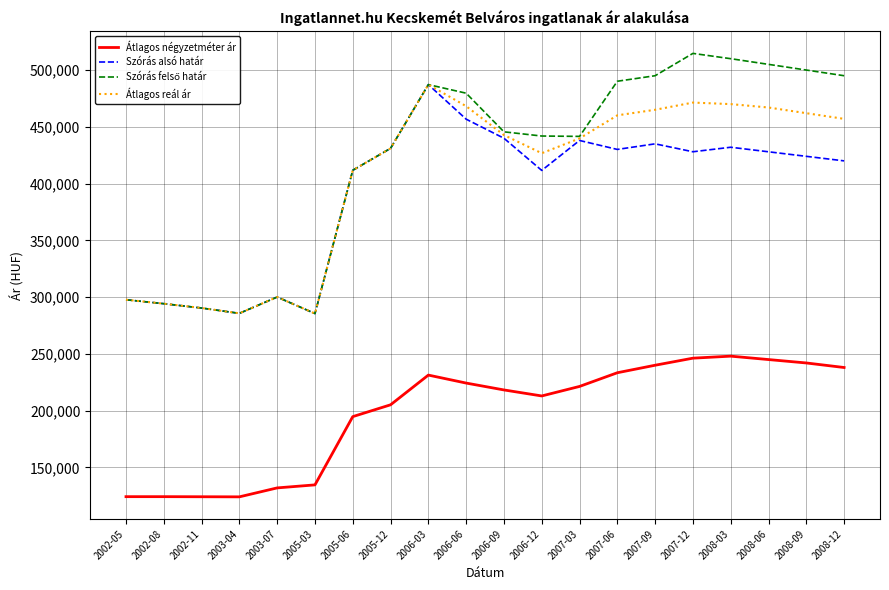

True or false: Átlagos négyzetméter ár and Szórás alsó határ intersect in this chart.

False